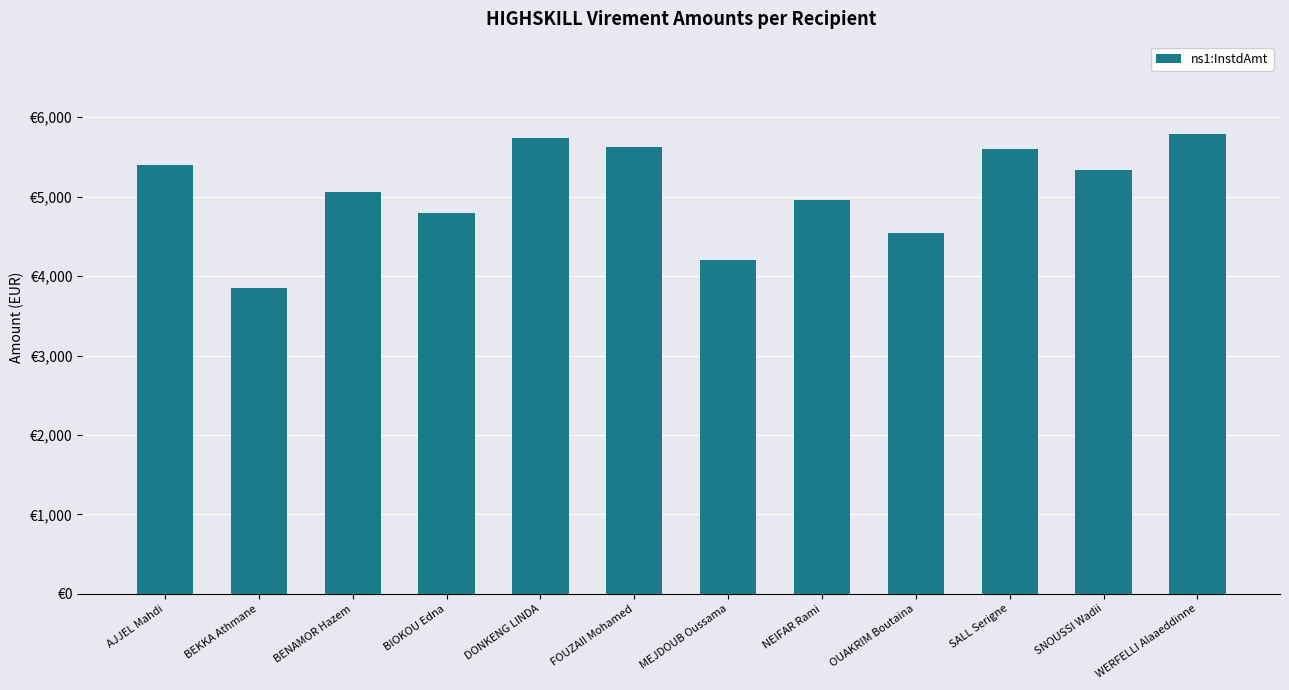

List the labels in order of value, largest first.

WERFELLI Alaaeddinne, DONKENG LINDA, FOUZAII Mohamed, SALL Serigne, AJJEL Mahdi, SNOUSSI Wadii, BENAMOR Hazem, NEIFAR Rami, BIOKOU Edna, OUAKRIM Boutaina, MEJDOUB Oussama, BEKKA Athmane